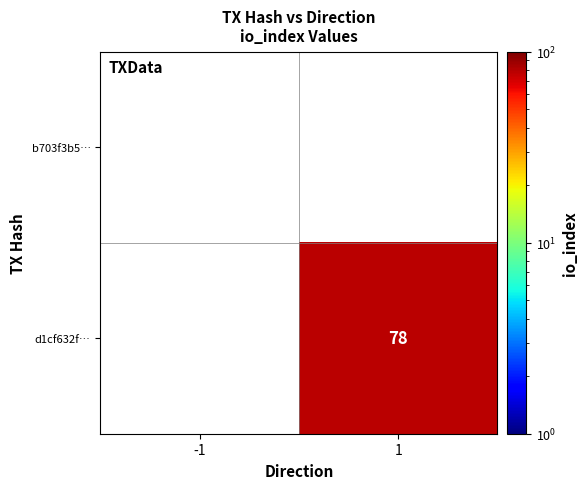

Is the value of d1cf632f… at 1 greater than the value of b703f3b5… at -1?

Yes